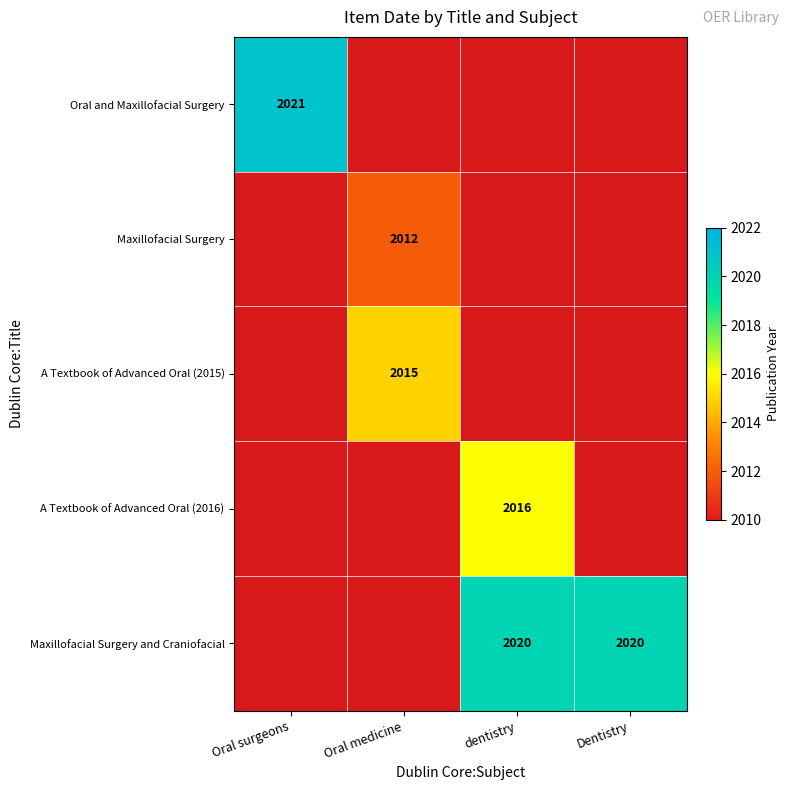

Between Dentistry and Oral surgeons, which is larger?

Oral surgeons